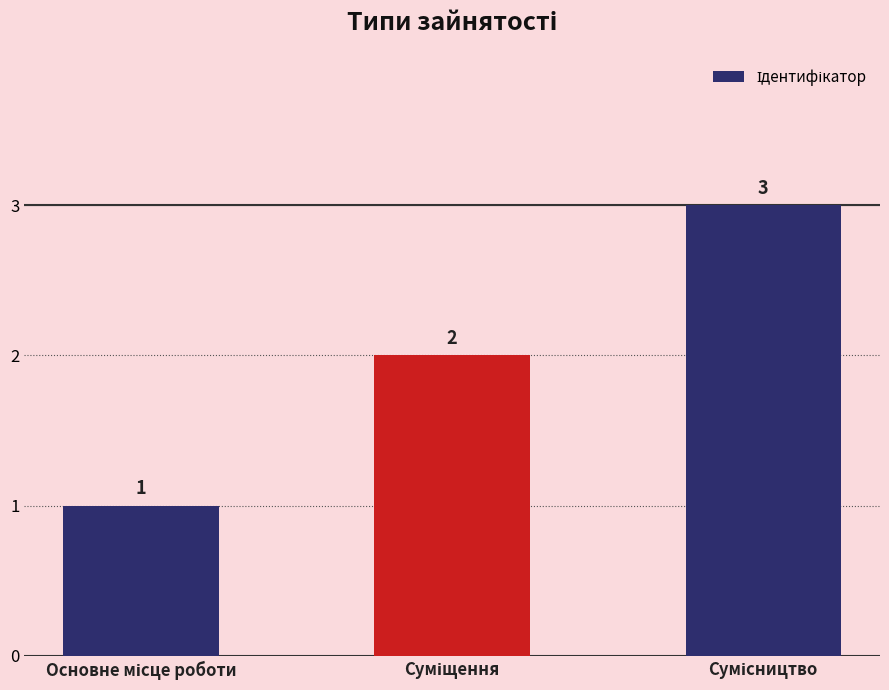

What is the maximum value shown in the chart?

3